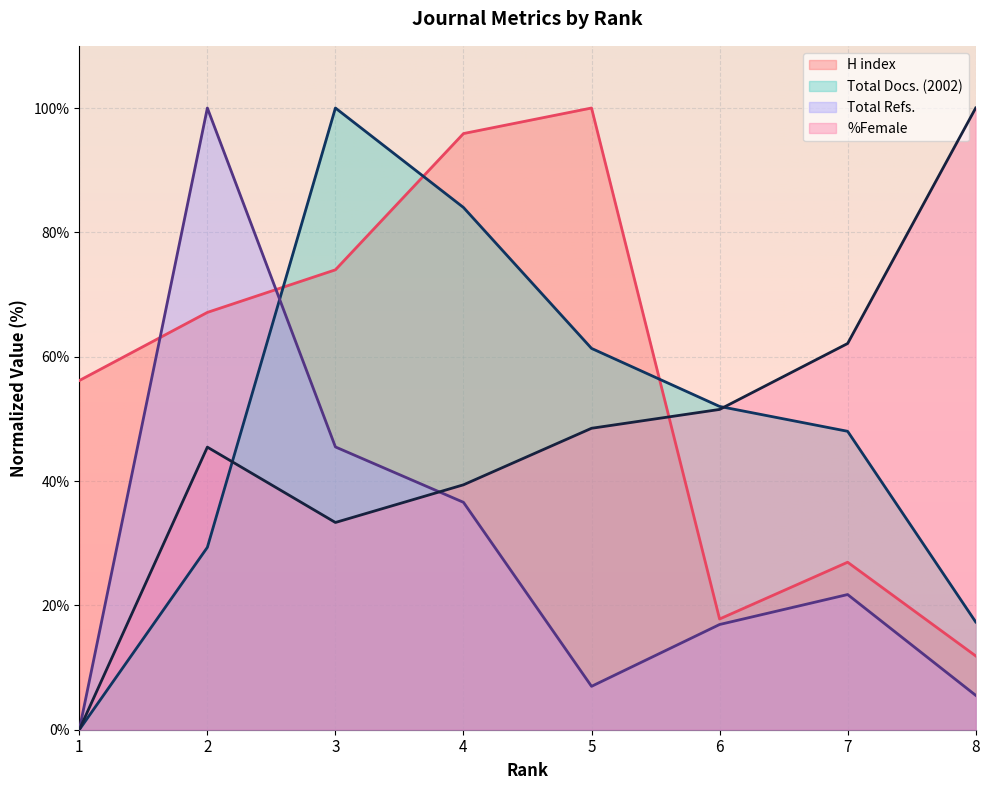

Rank the series by their maximum value, from lowest to highest.

H index, Total Docs. (2002), Total Refs., %Female